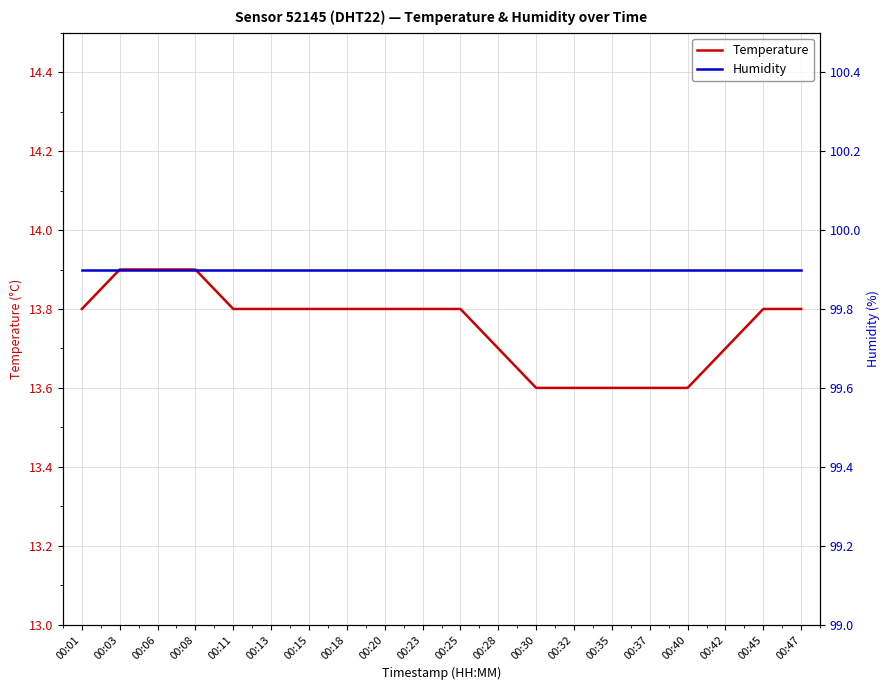

What is the total value across all series at 00:28?

113.6